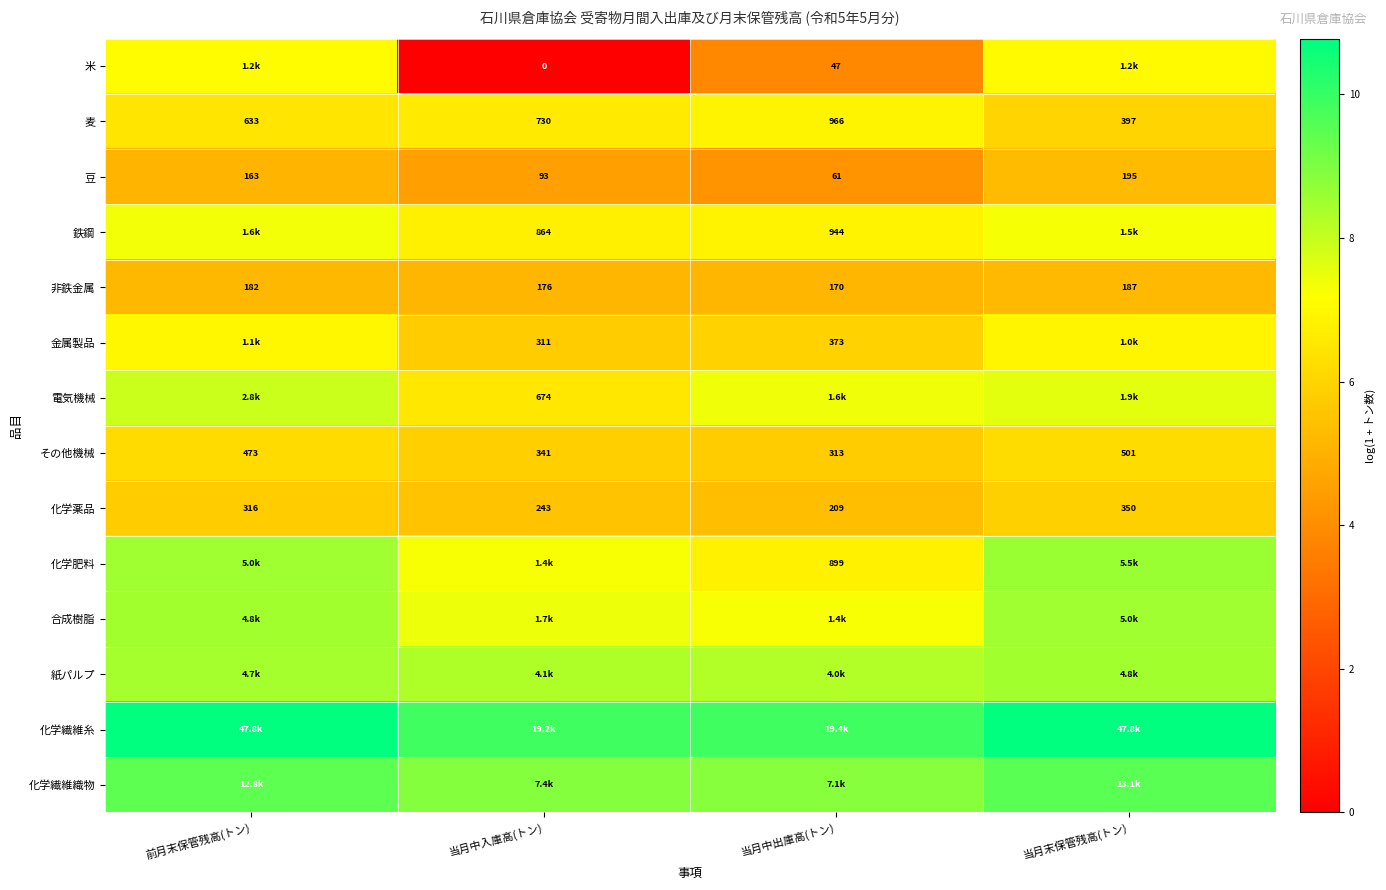

At which label is 麦 closest to 681?

前月末保管残高(トン)